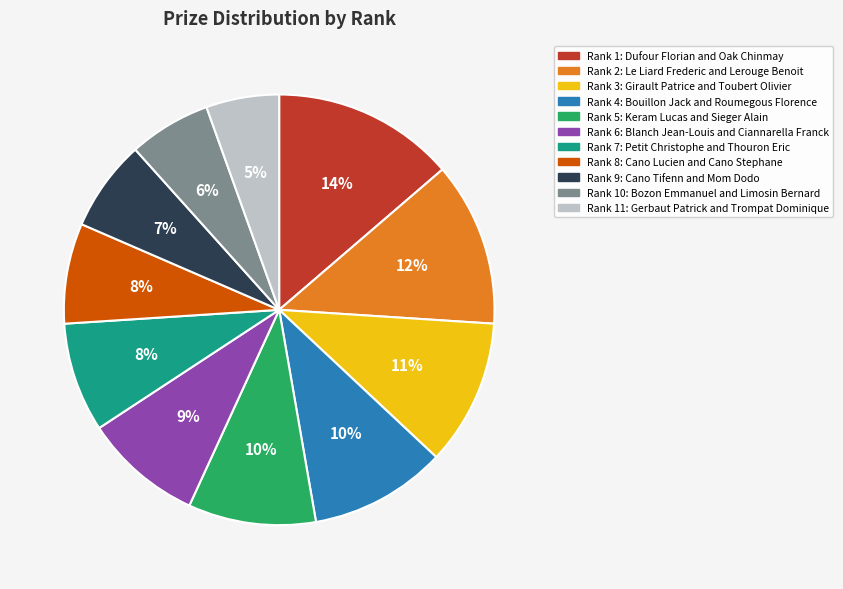

Is there any slice that represents more than half of the pie?

No